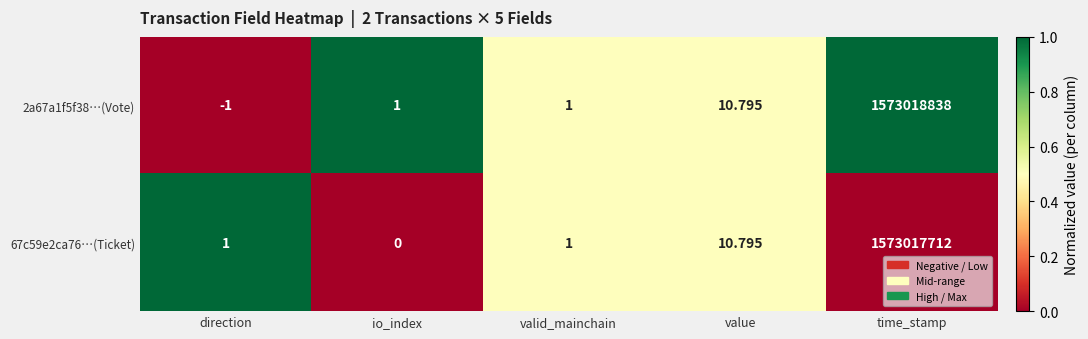

At which label does 2a67a1f5f38…(Vote) reach its peak?

time_stamp